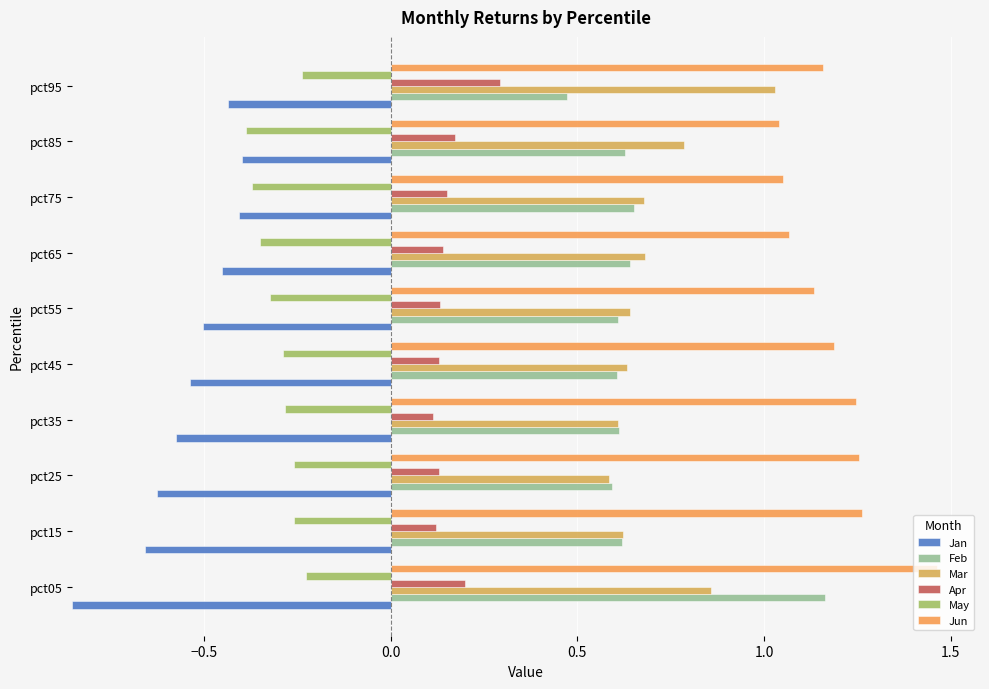

What are all the series names shown in the legend?

Jan, Feb, Mar, Apr, May, Jun